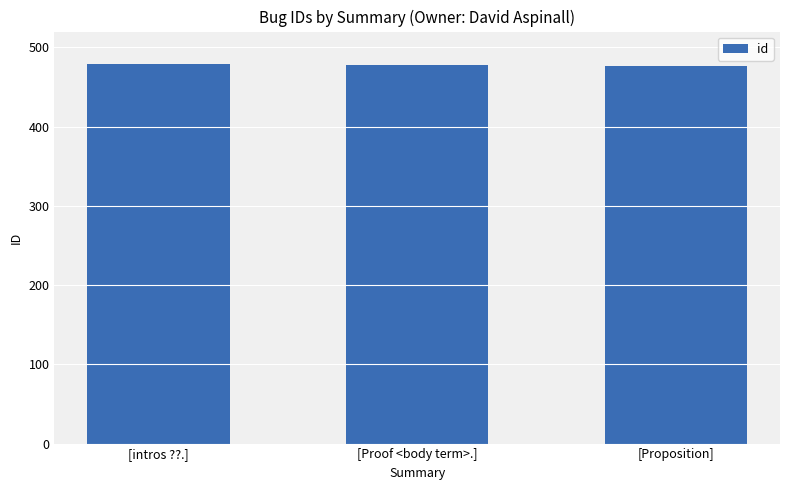

How many values are below 478?

1